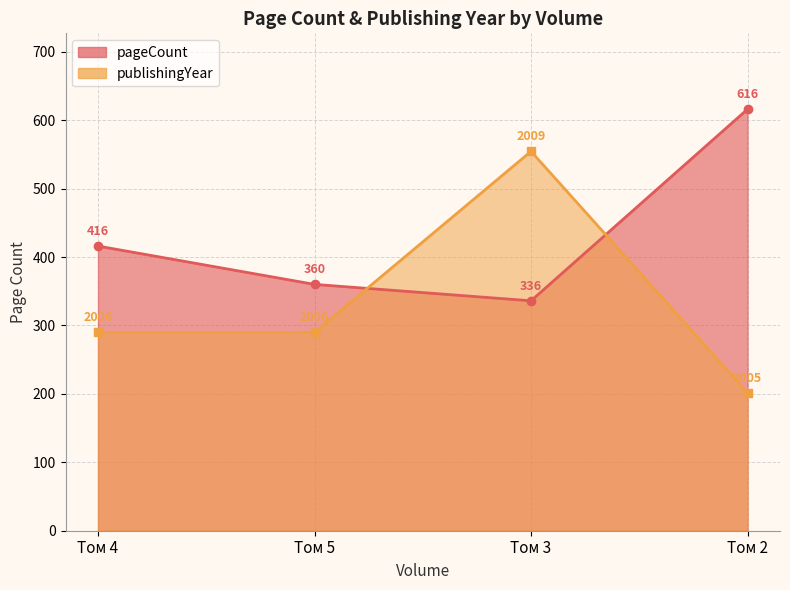

What is the difference between the pageCount values at Том 4 and Том 3?

80.0